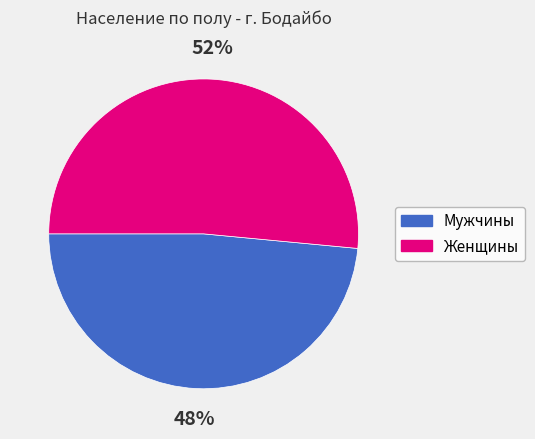

Is it true that Мужчины is 38% of the pie?

False